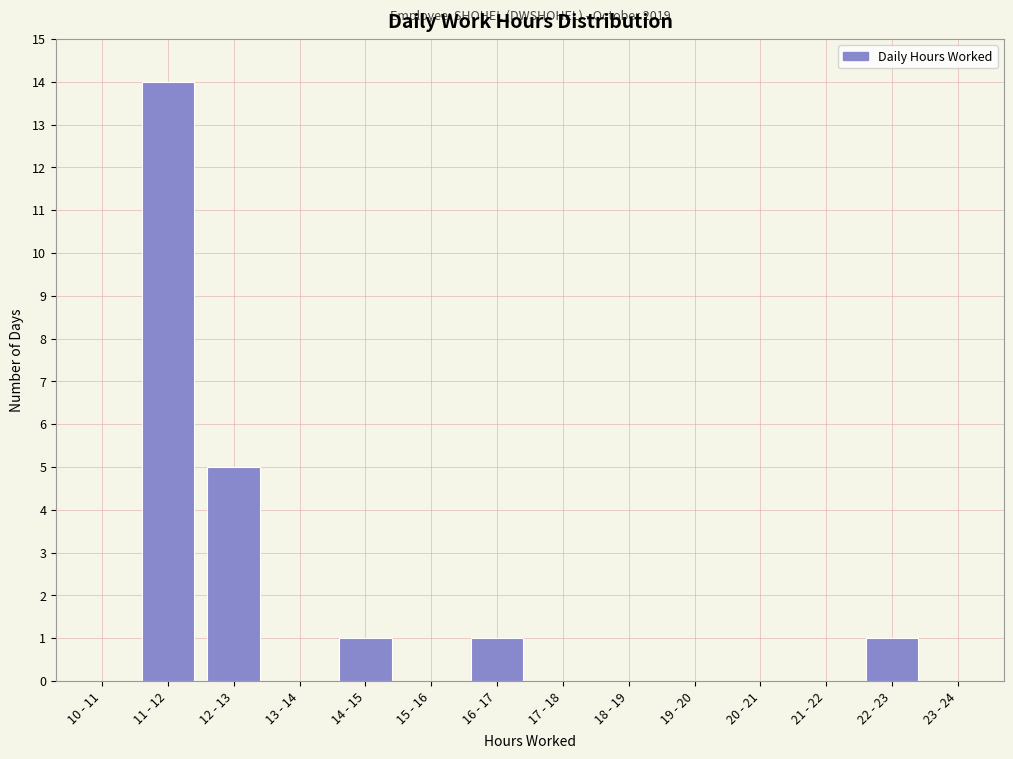

Reading left to right, transcribe all the data shown in this chart.

10 - 11=0	11 - 12=14	12 - 13=5	13 - 14=0	14 - 15=1	15 - 16=0	16 - 17=1	17 - 18=0	18 - 19=0	19 - 20=0	20 - 21=0	21 - 22=0	22 - 23=1	23 - 24=0